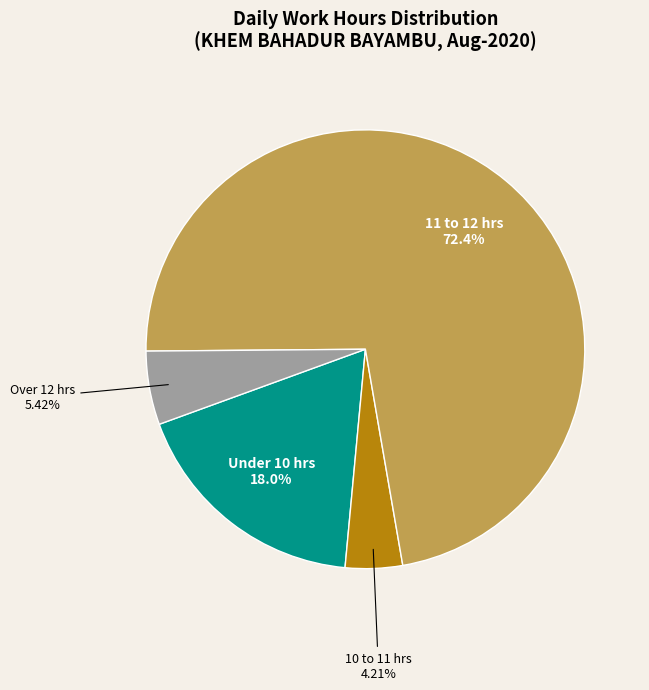

Which slice represents more than half of the pie?

11 to 12 hrs